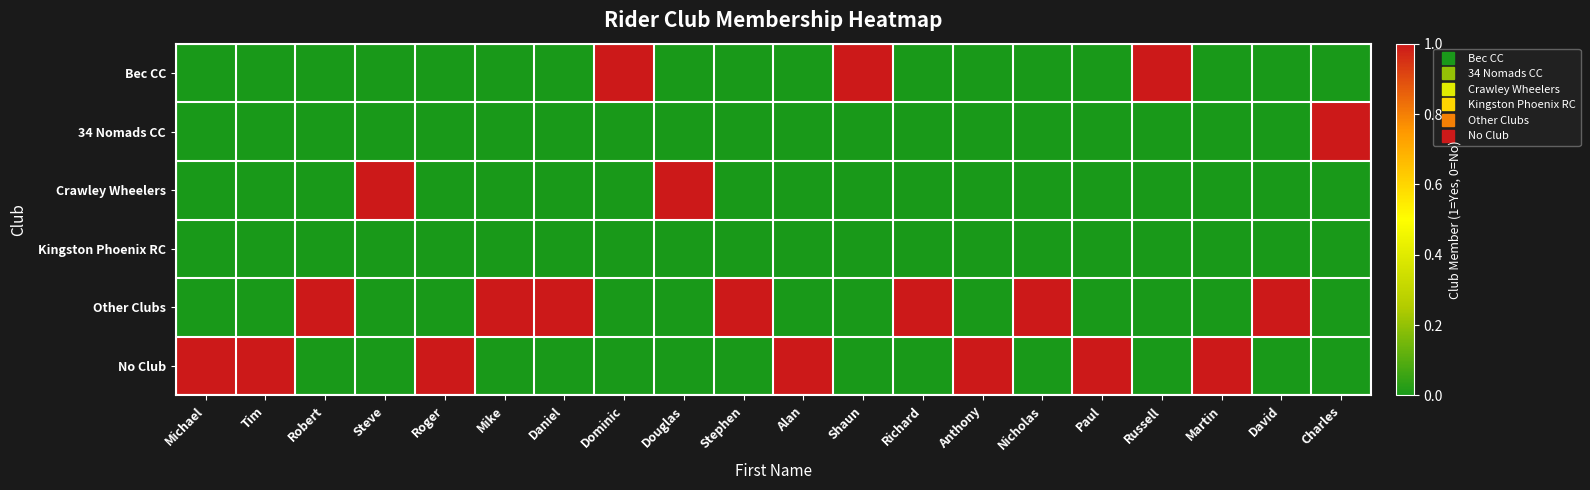

What is the maximum value shown in the chart?

1